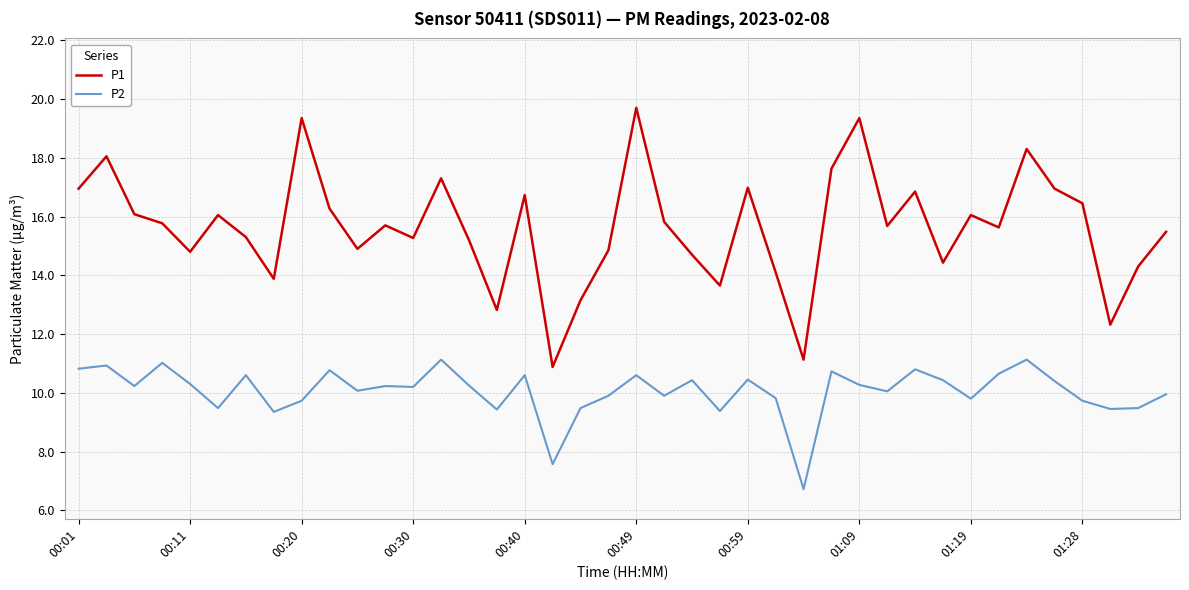

Which series has the widest spread of values?

P1